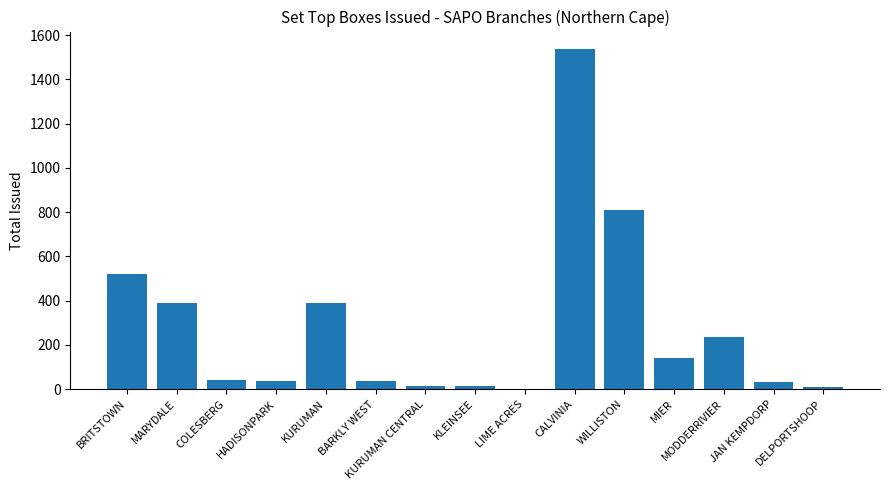

Which category has the highest value across all series?

CALVINIA